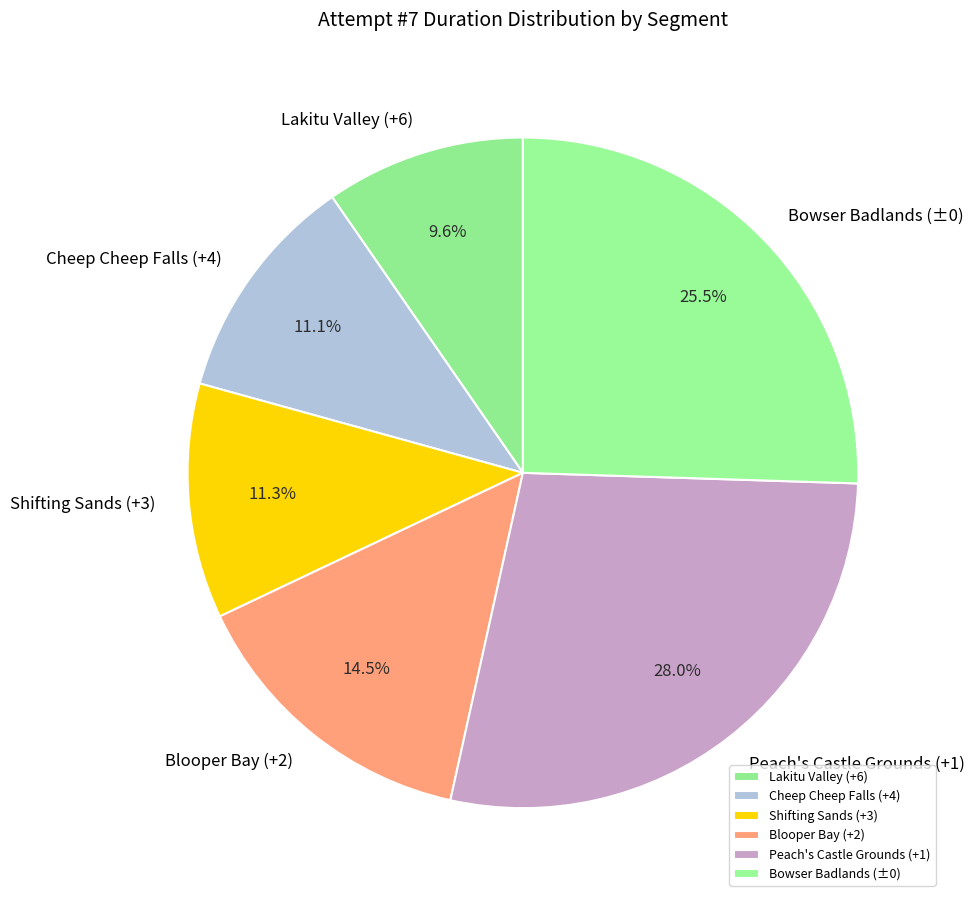

Is Lakitu Valley (+6) the majority of the pie?

No